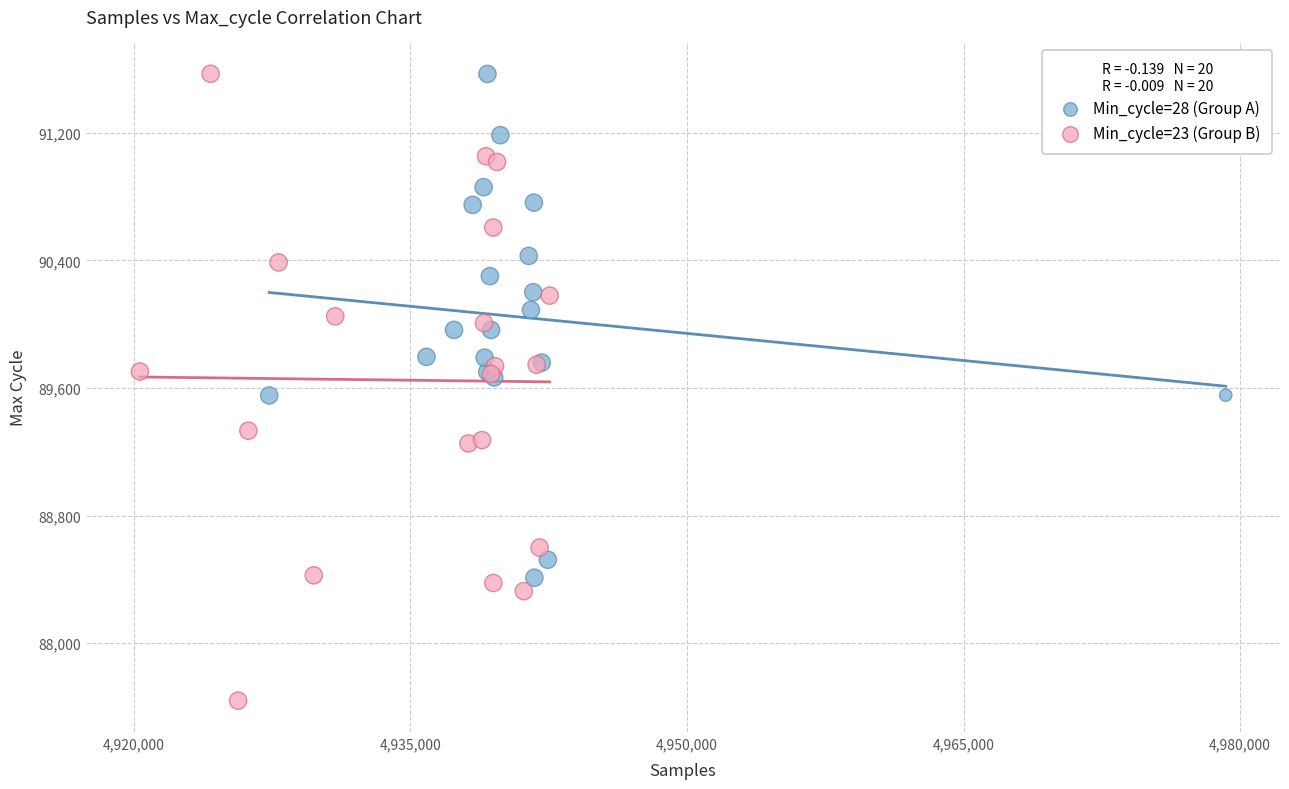

What are all the series names shown in the legend?

Min_cycle=28 (Group A), Min_cycle=23 (Group B)